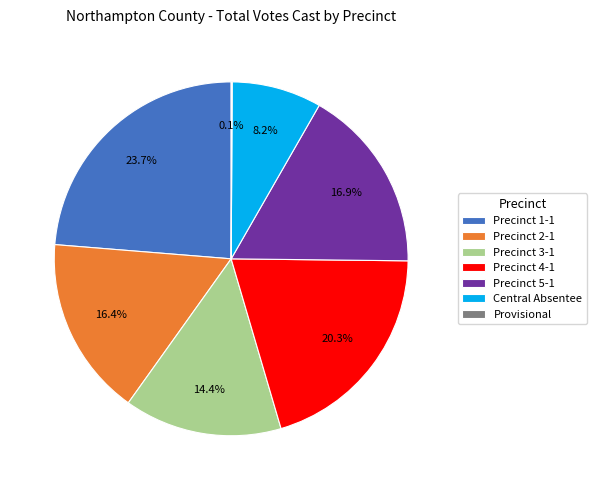

Which has a higher value, Precinct 3-1 or Precinct 2-1?

Precinct 2-1